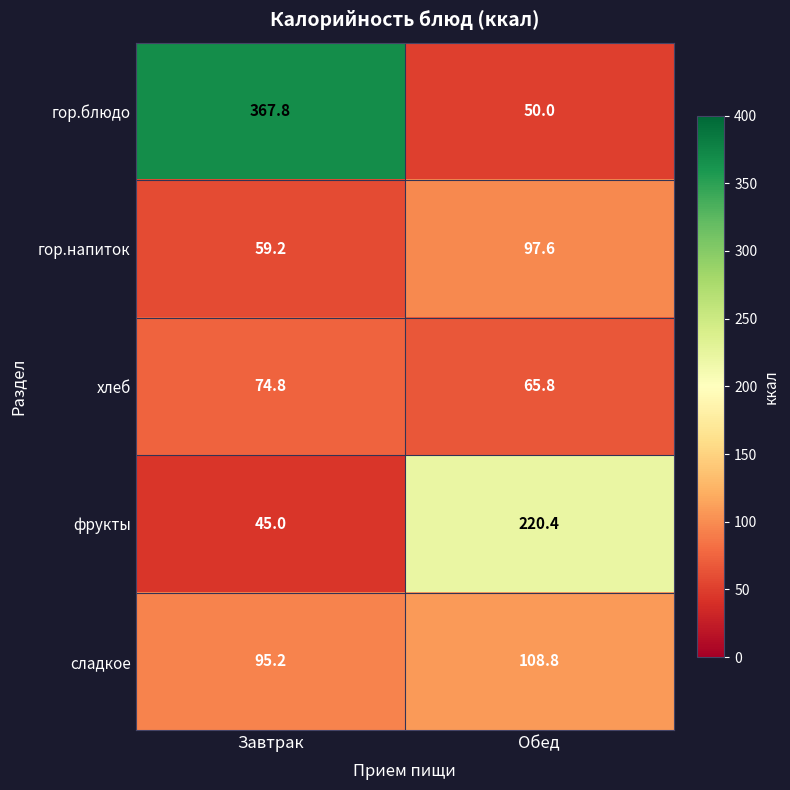

Which series has the widest spread of values?

гор.блюдо